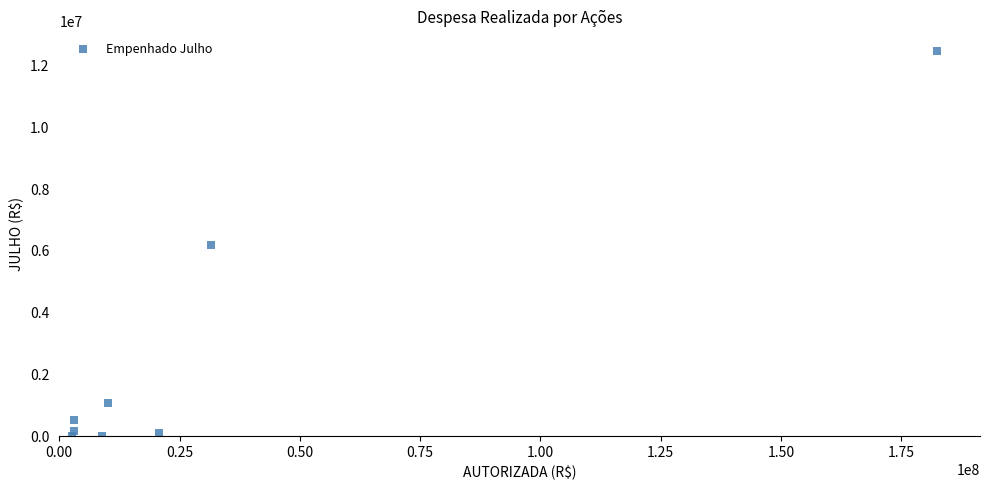

What is the range of Y values (max minus min)?

12482222.6